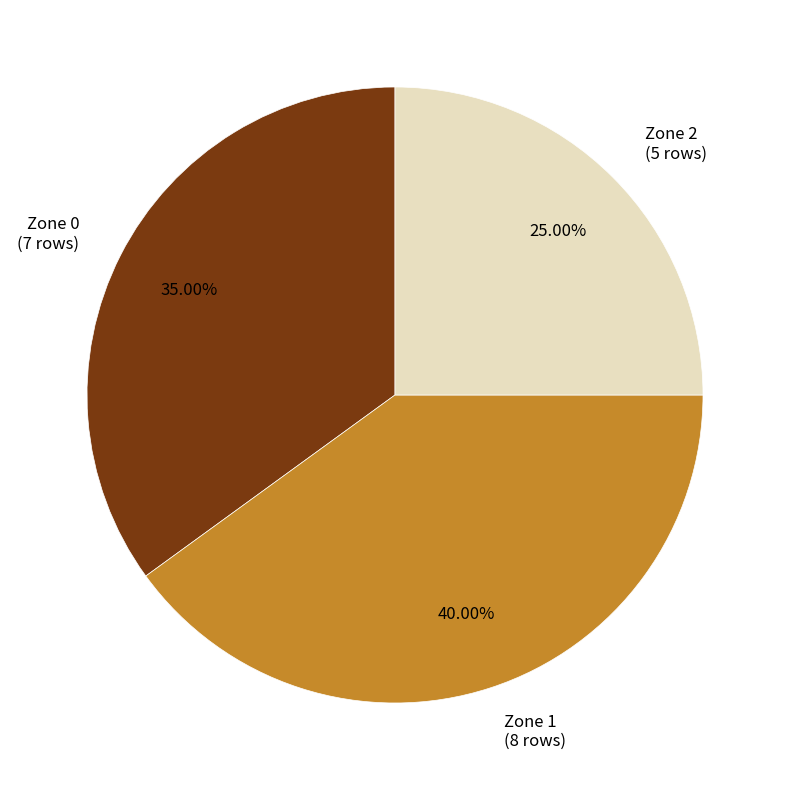

The Zone 2 slice represents 25% of the pie. True or false?

True